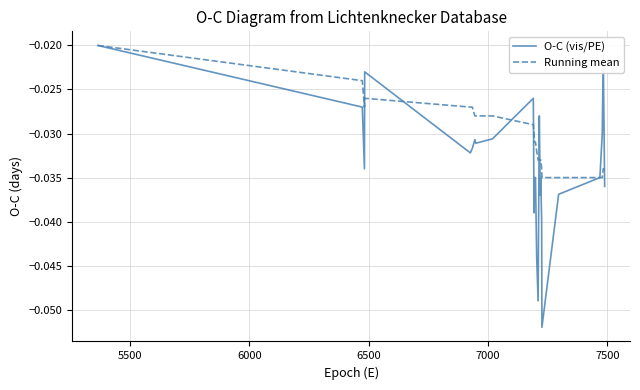

Which series has the widest spread of values?

O-C (vis/PE)